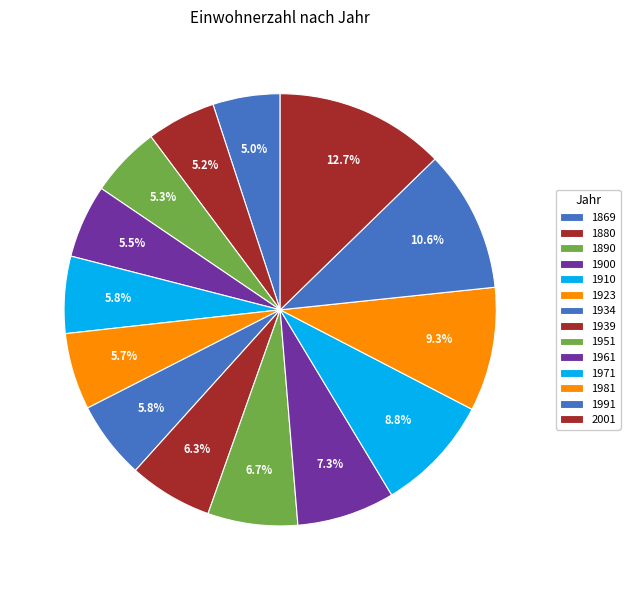

What is the largest slice in the pie chart?

2001